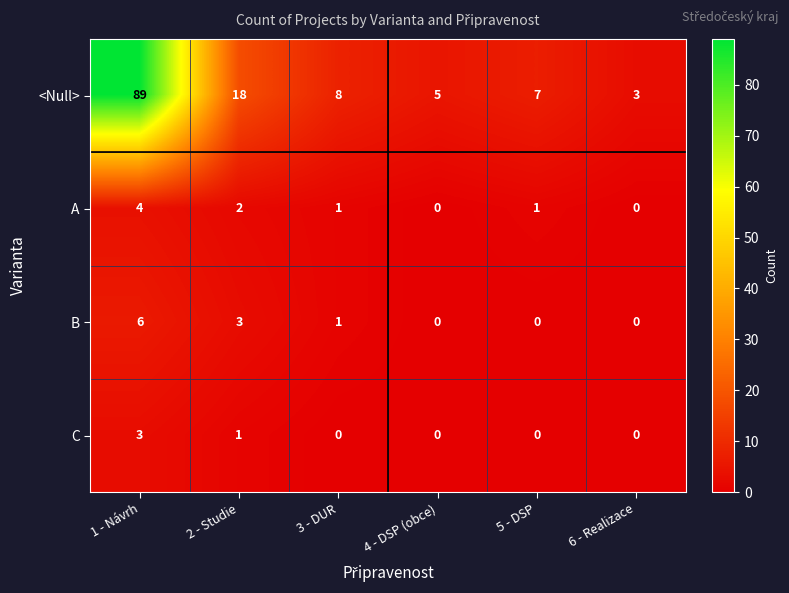

What is the sum of the <Null> values at 2 - Studie and 4 - DSP (obce)?

23